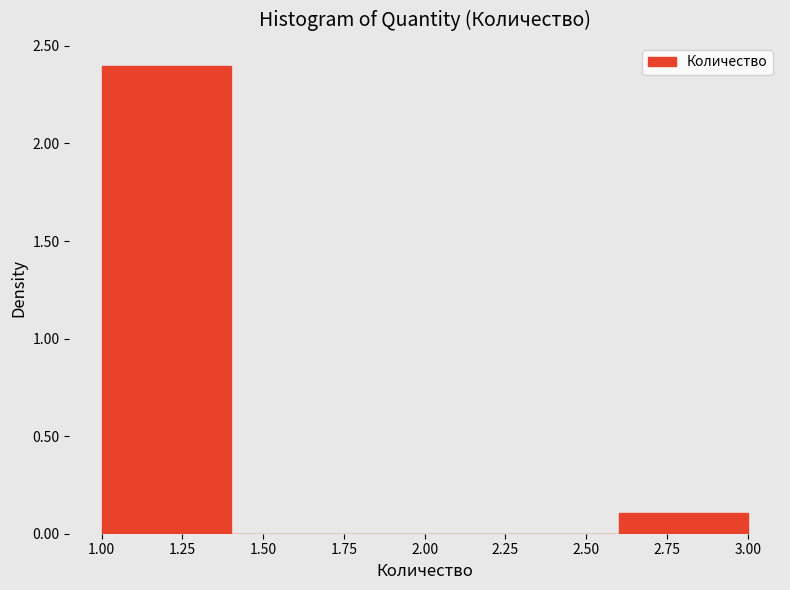

Reading left to right, transcribe this chart: for each bar, give the range it covers on the x-axis and its height. The values are not printed on the chart, so give them approximately, as read against the axis.

1.0 to 1.4: 2.4
1.4 to 1.8: 0
1.8 to 2.2: 0
2.2 to 2.6: 0
2.6 to 3.0: 0.1